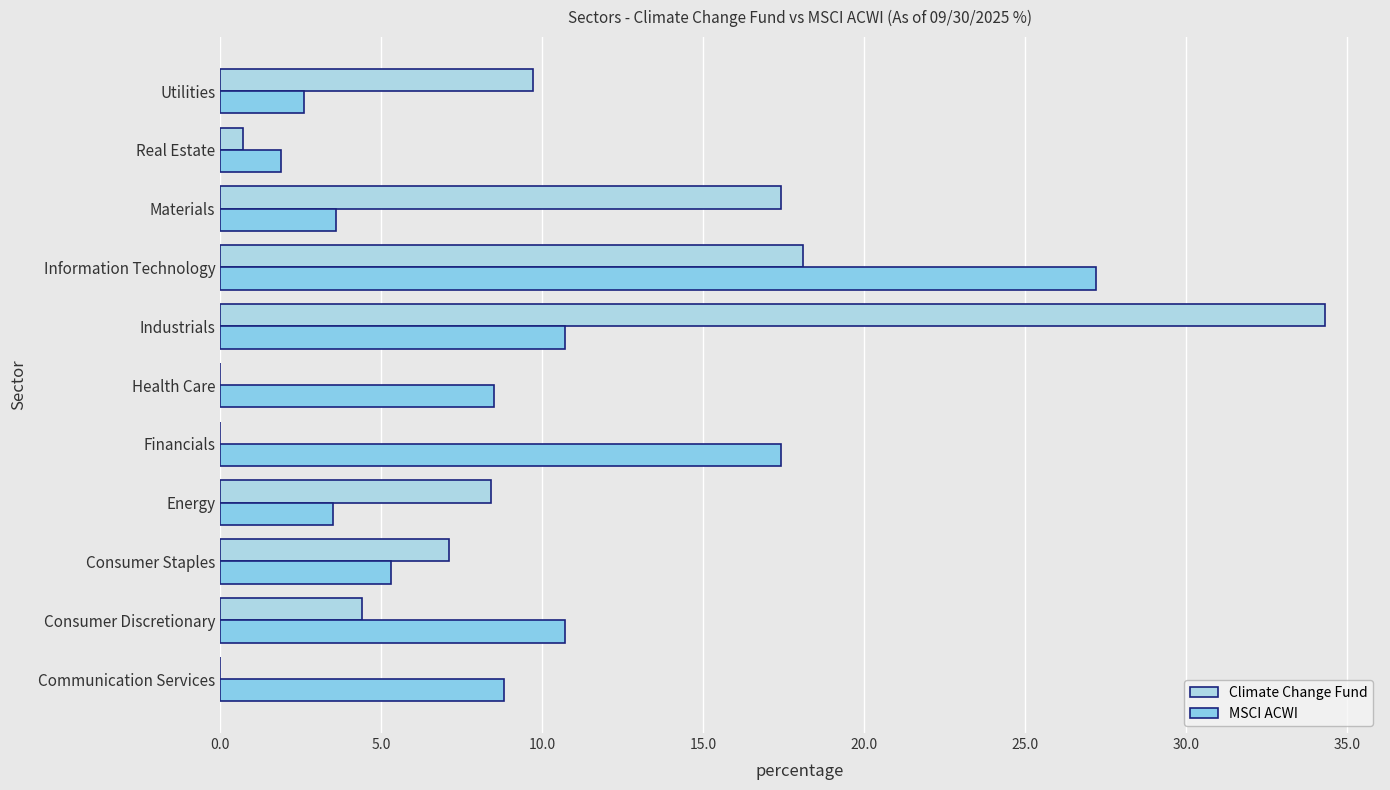

Which series has the largest range (max minus min)?

Climate Change Fund